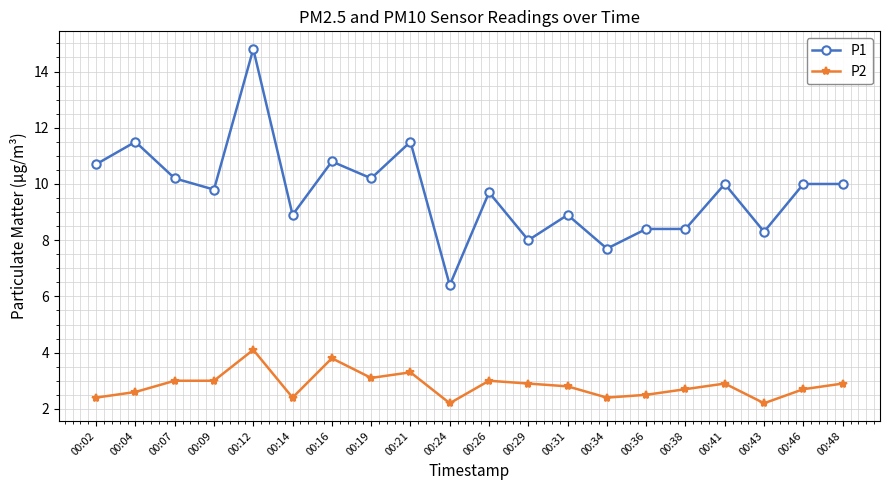

The value of P2 at 00:48 is 2.9. True or false?

True